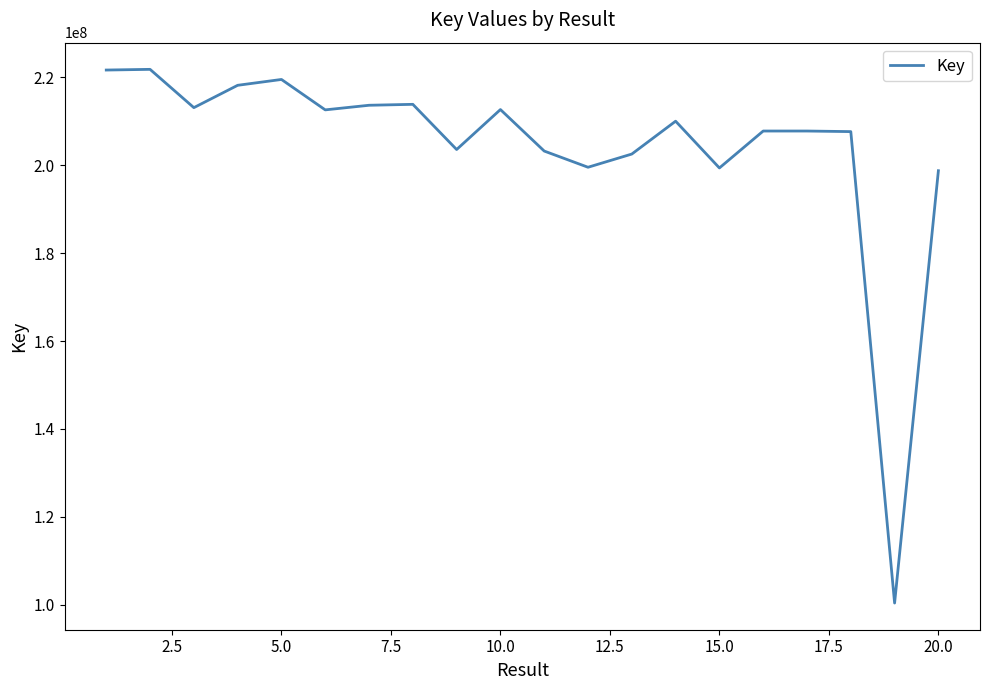

What is the minimum value shown in the chart?

100401938